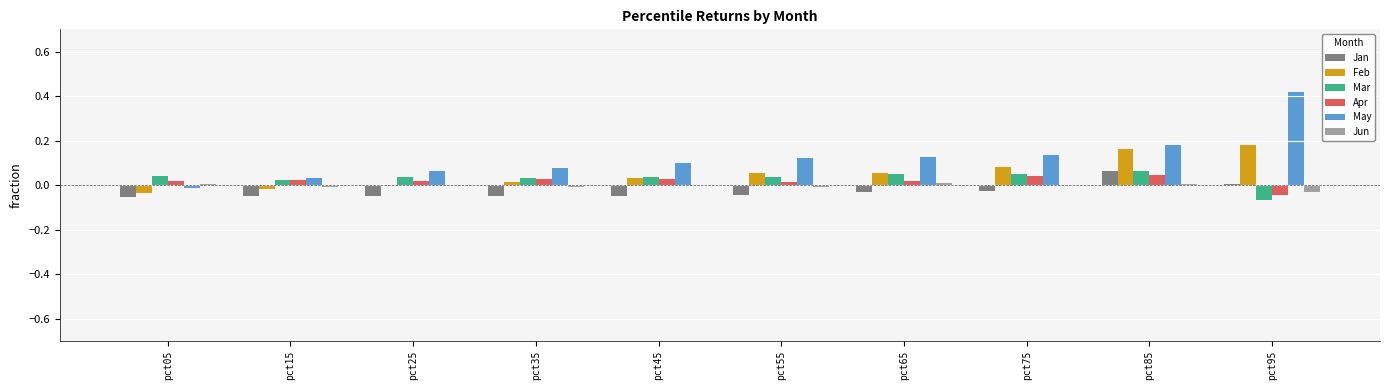

Are the bars grouped side by side (vs. stacked)?

Yes